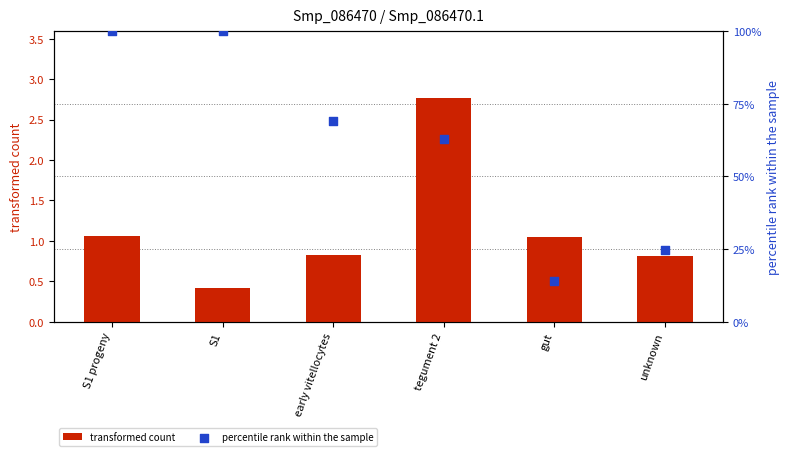

Which series contains the highest Y value?

percentile rank within the sample